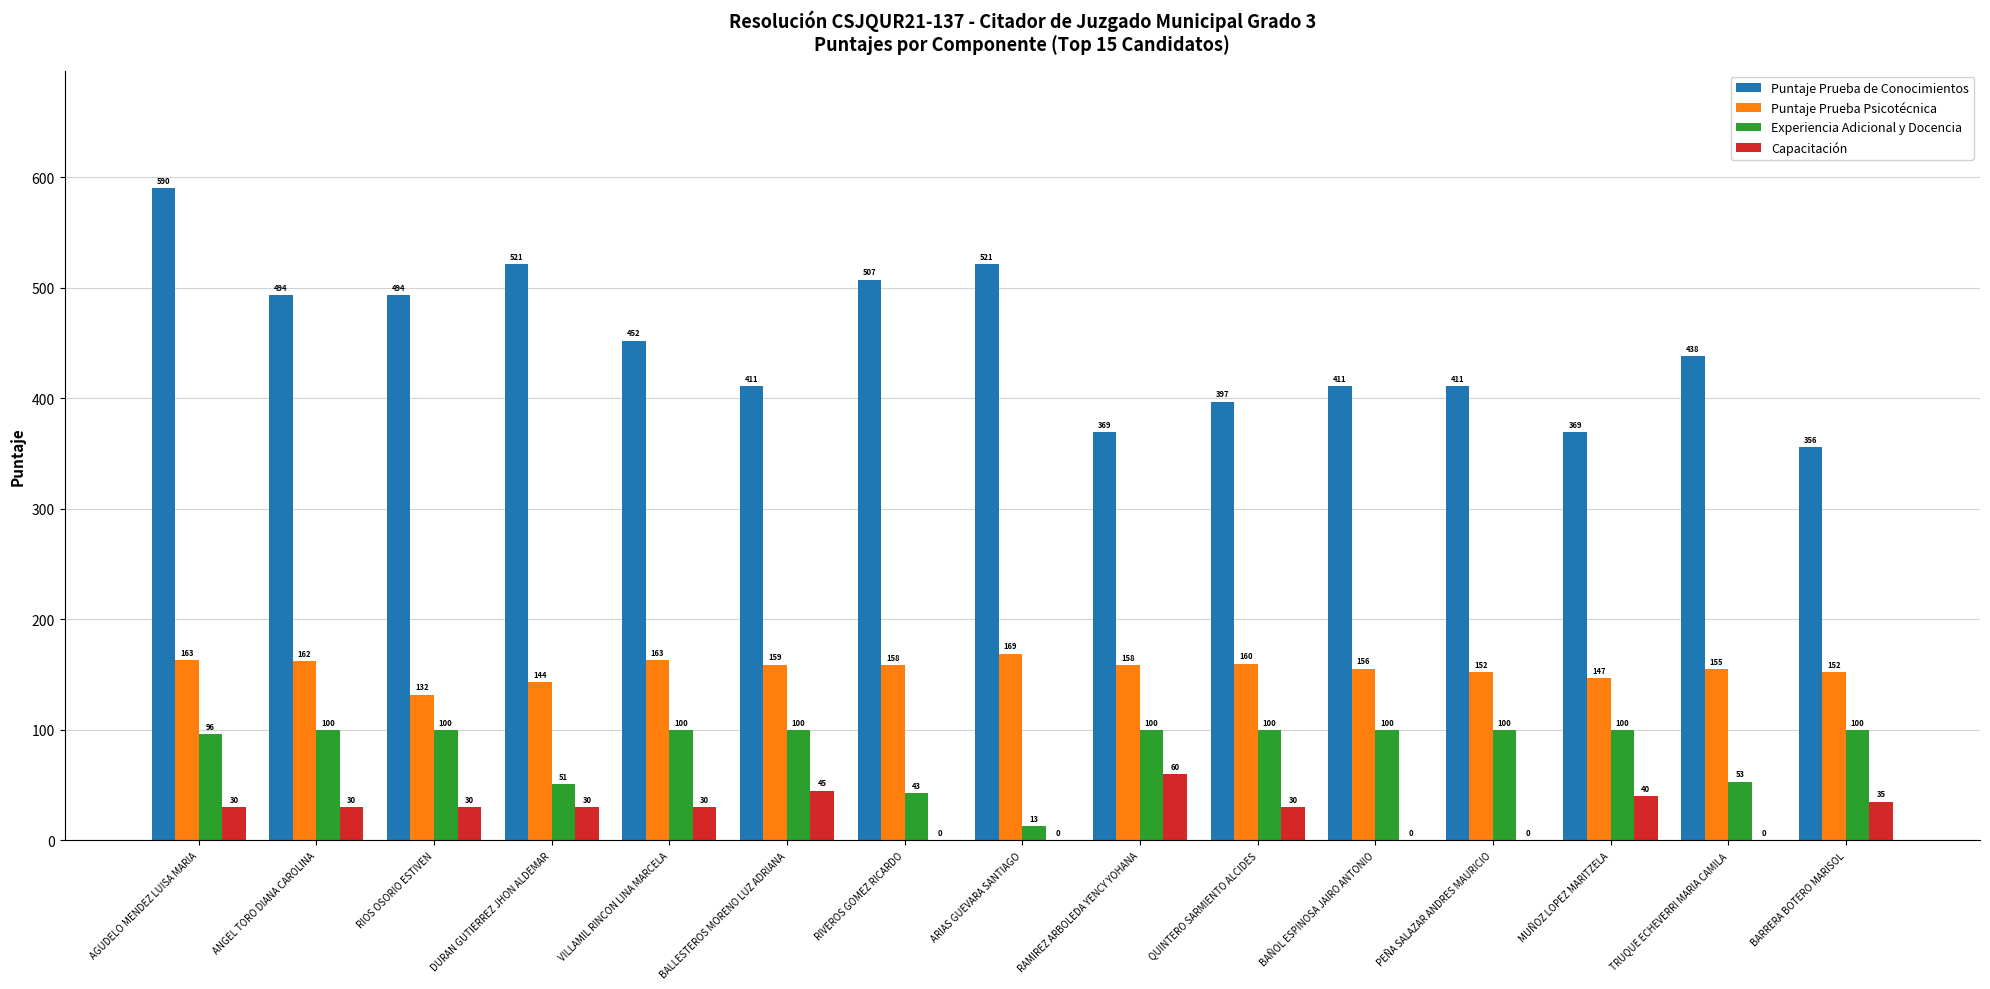

What is the sum of the Experiencia Adicional y Docencia values at RIOS OSORIO ESTIVEN and BARRERA BOTERO MARISOL?

200.0